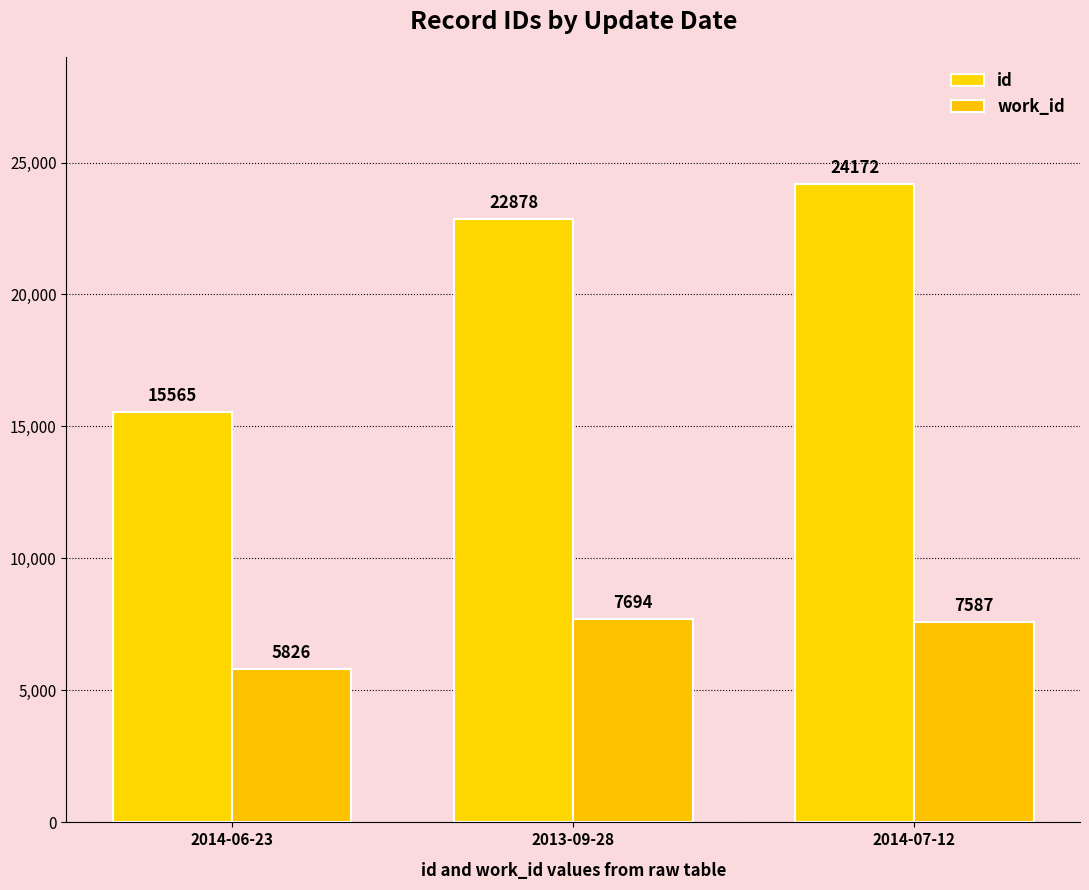

What is the total value across all series at 2013-09-28?

30572